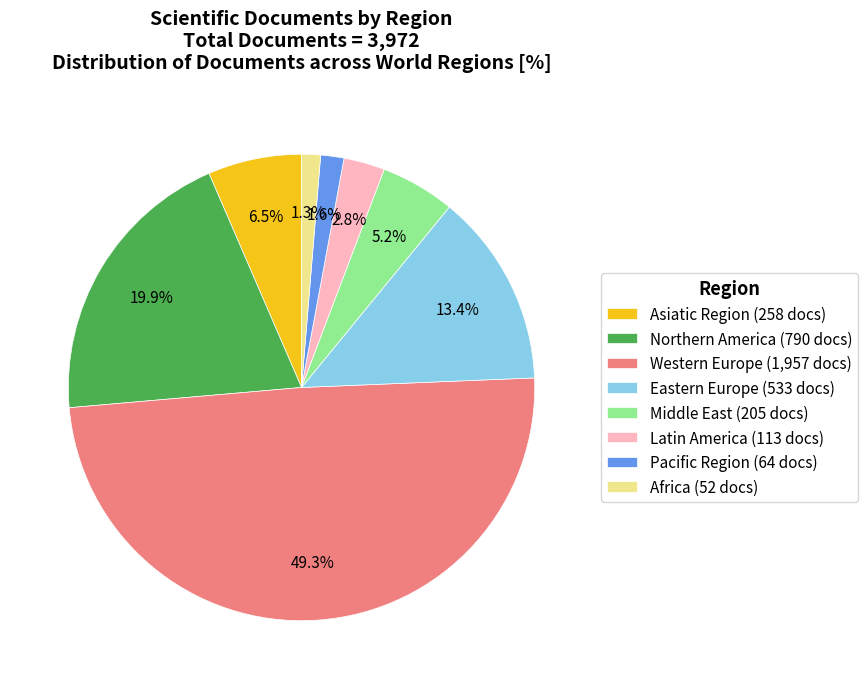

Is Africa (52 docs) the majority of the pie?

No